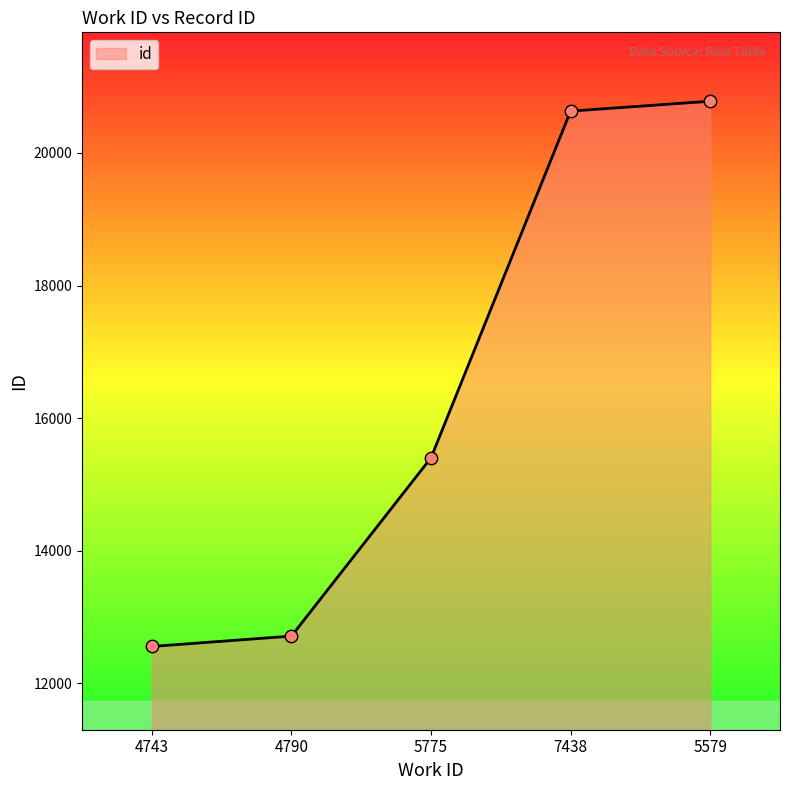

What is the ratio of the value at 5579 to the value at 4743?

1.7